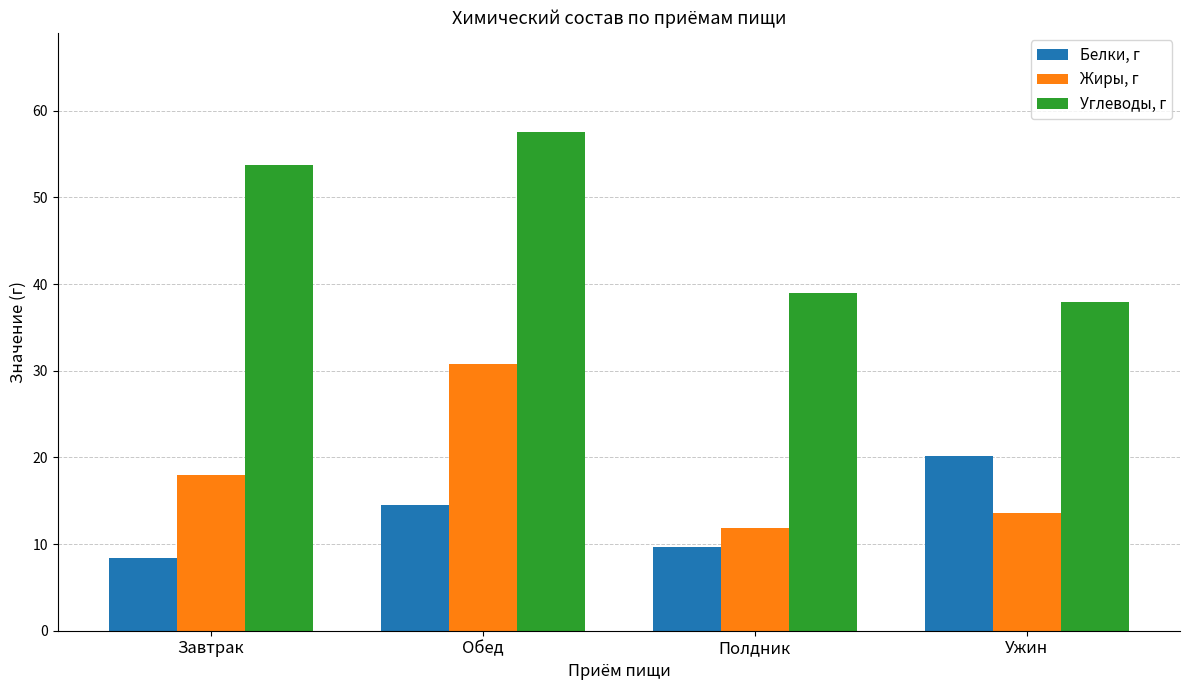

Which label corresponds to the largest value in the chart?

Обед